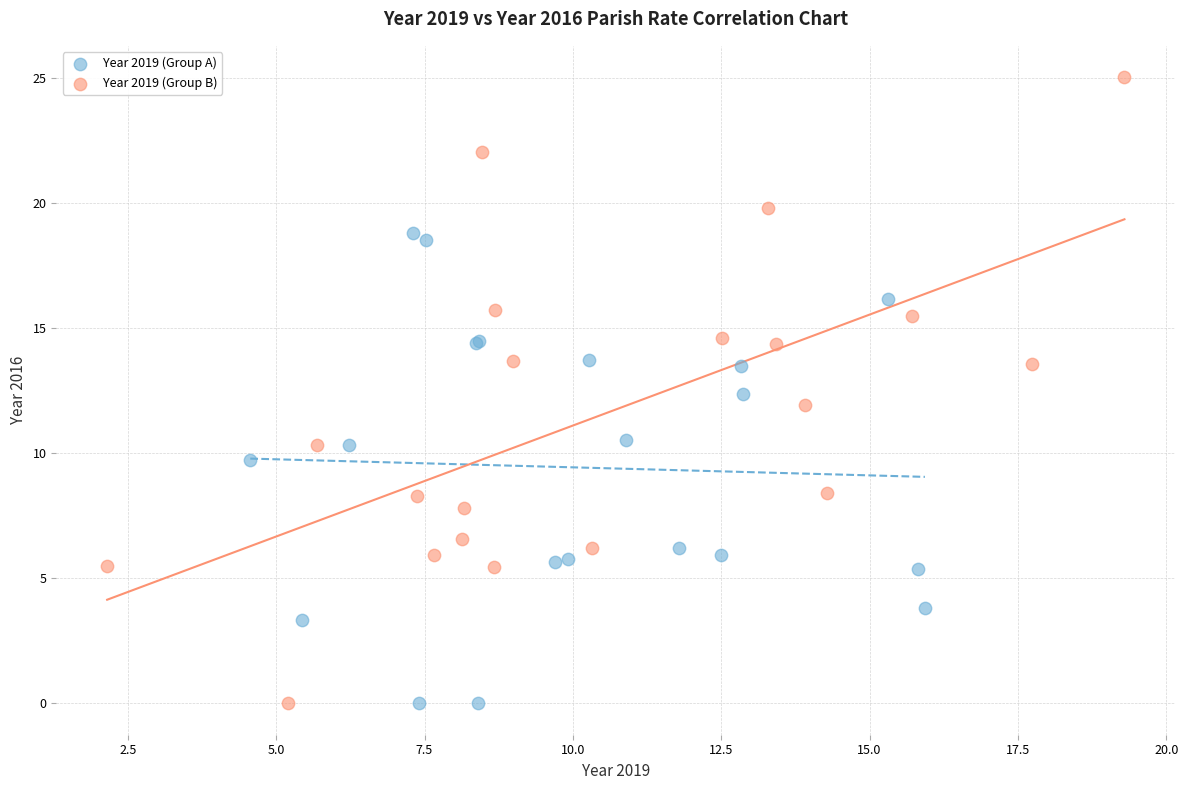

Which series has the widest spread of Y values?

Year 2019 (Group B)